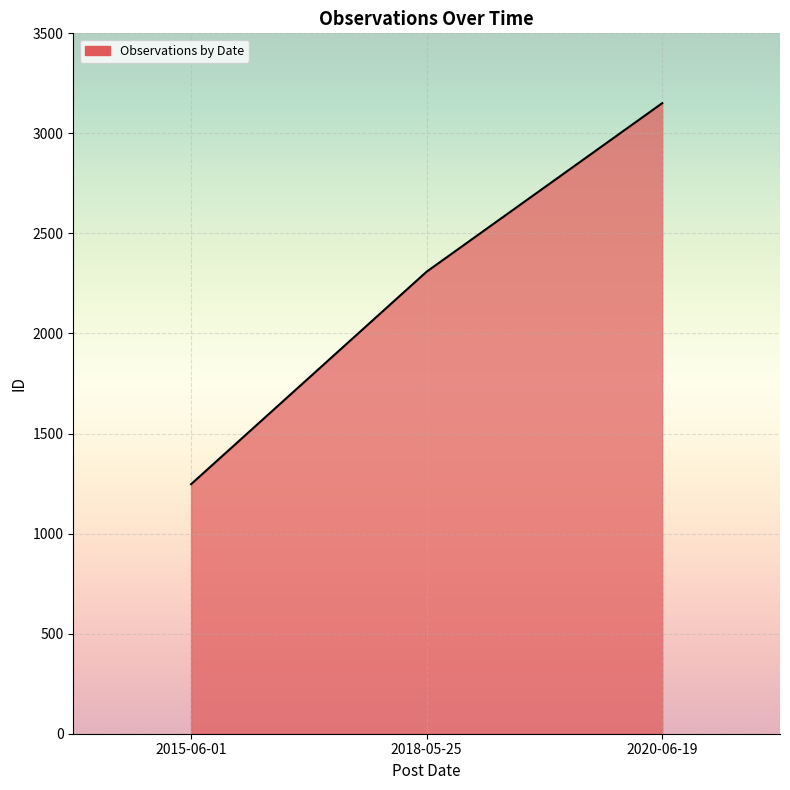

Reading left to right, what are all the values shown in this chart?

2015-06-01=1247	2018-05-25=2309	2020-06-19=3151